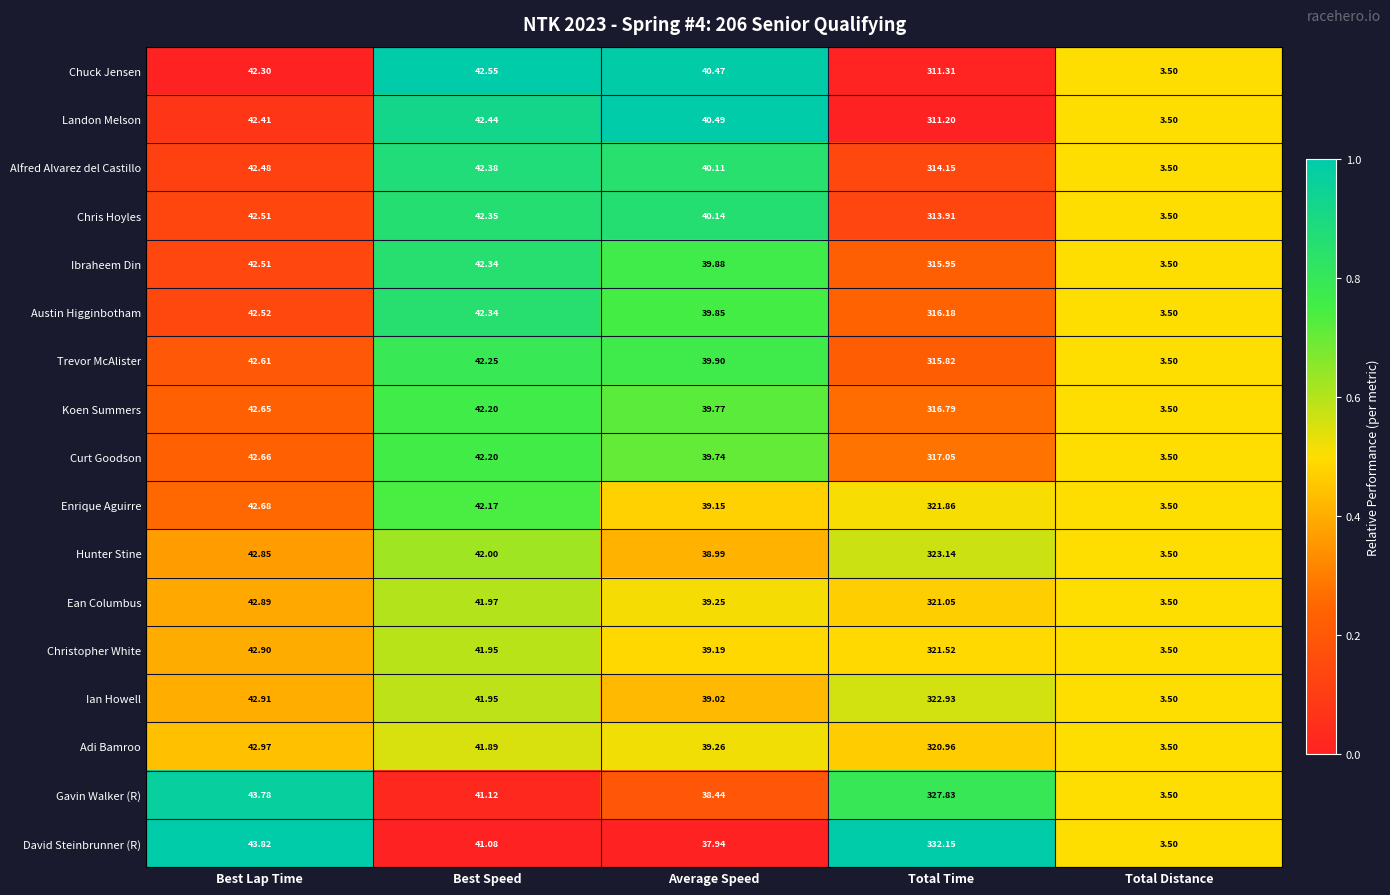

At which label does Chuck Jensen first exceed 42?

Best Lap Time